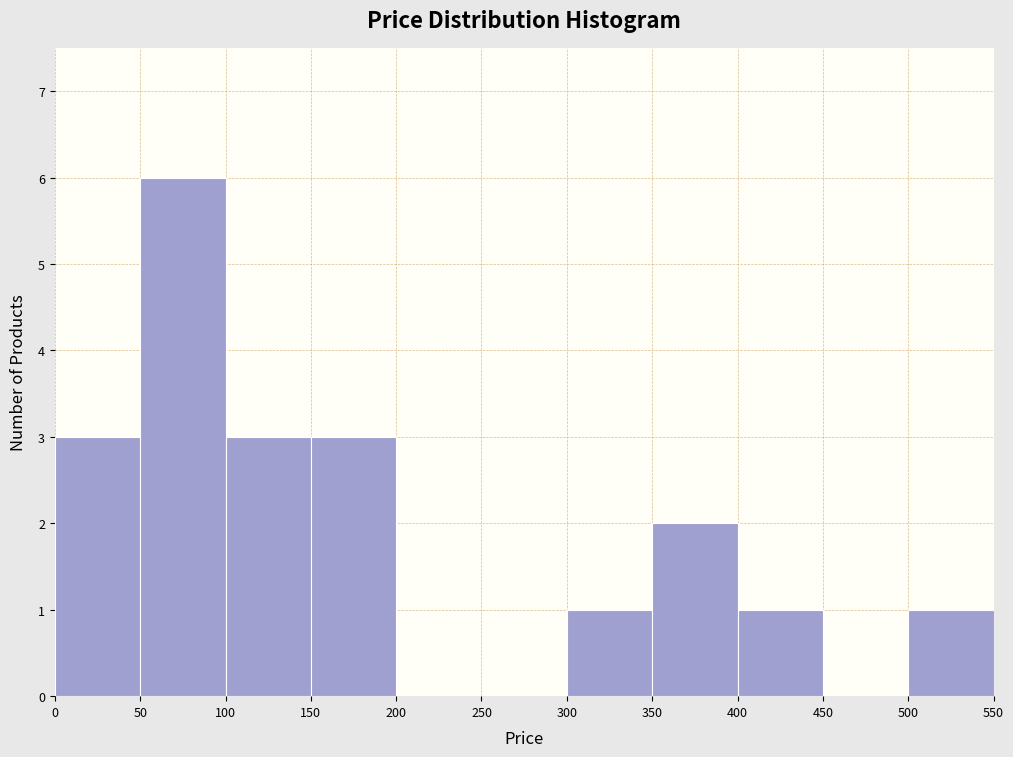

Reading left to right, list every bar in this chart as the range it spans on the x-axis followed by its height. The values are not printed on the chart, so give them approximately, as read against the axis.

0 to 50: 3
50 to 100: 6
100 to 150: 3
150 to 200: 3
200 to 250: 0
250 to 300: 0
300 to 350: 1
350 to 400: 2
400 to 450: 1
450 to 500: 0
500 to 550: 1